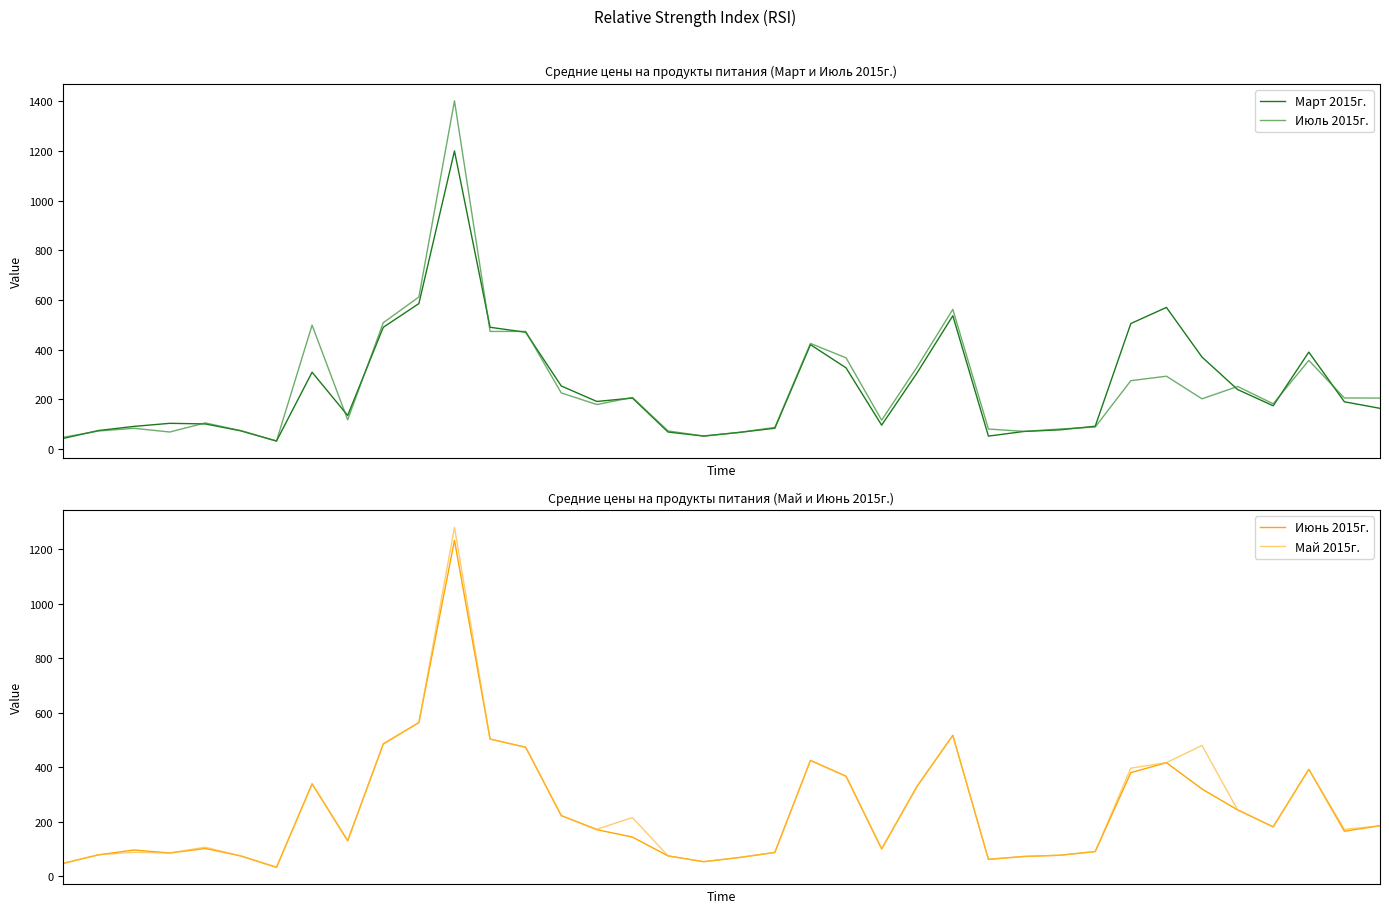

What is the sum of the Май 2015г. values at 8 and 31?

546.7